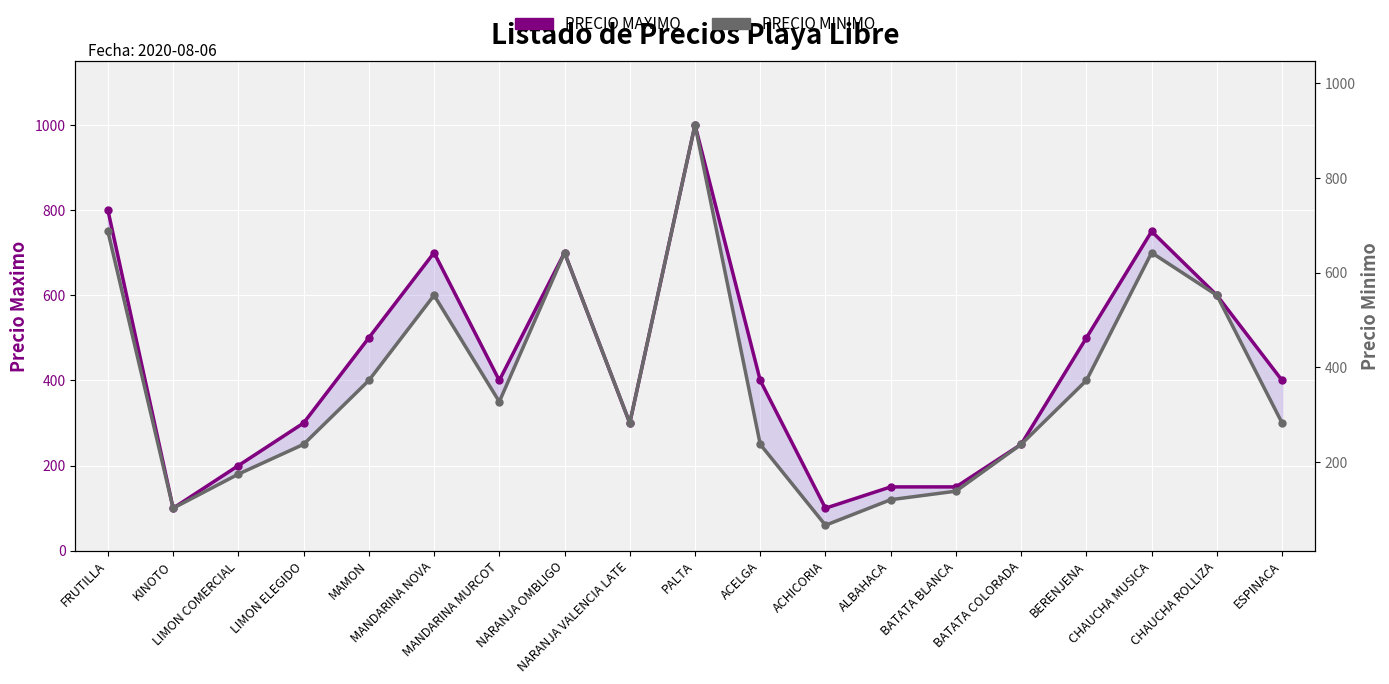

Which category has the highest value in the PRECIO MINIMO series?

PALTA